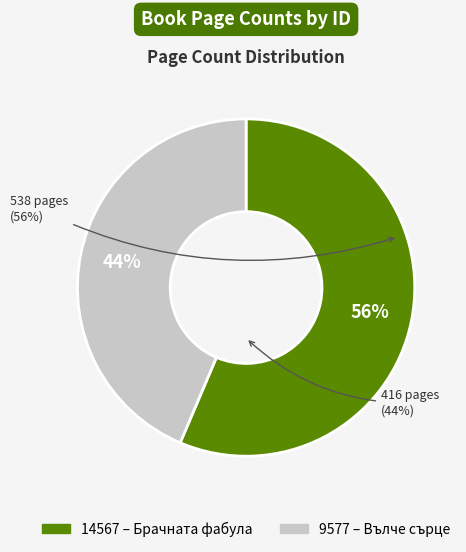

To the nearest percent, what is the difference between the 14567 and 9577 slice percentages?

13%